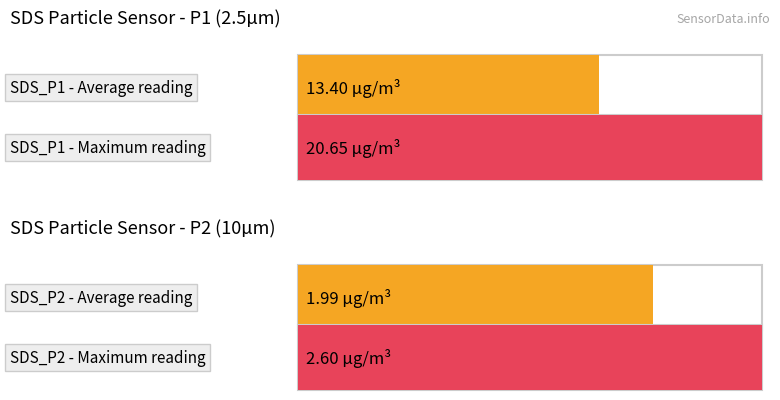

The value of SDS_P2 at 00:15 is 1.7. True or false?

True